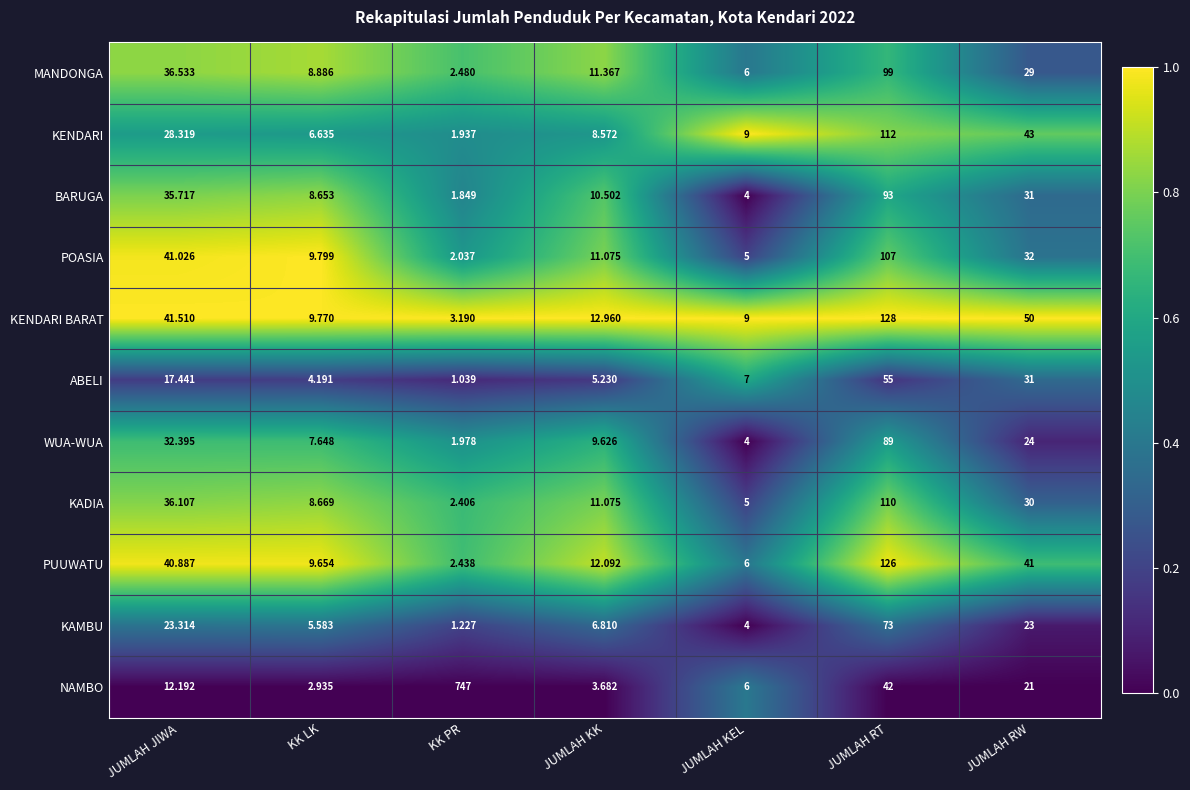

Which series has the largest total across all categories?

NAMBO